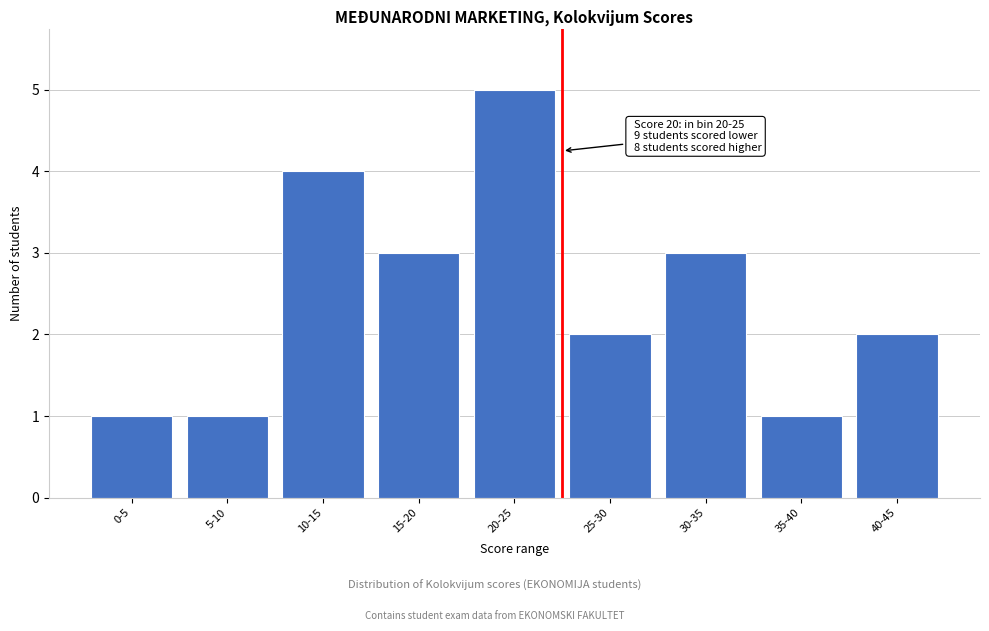

Reading left to right, what are all the values shown in this chart?

1	1	4	3	5	2	3	1	2